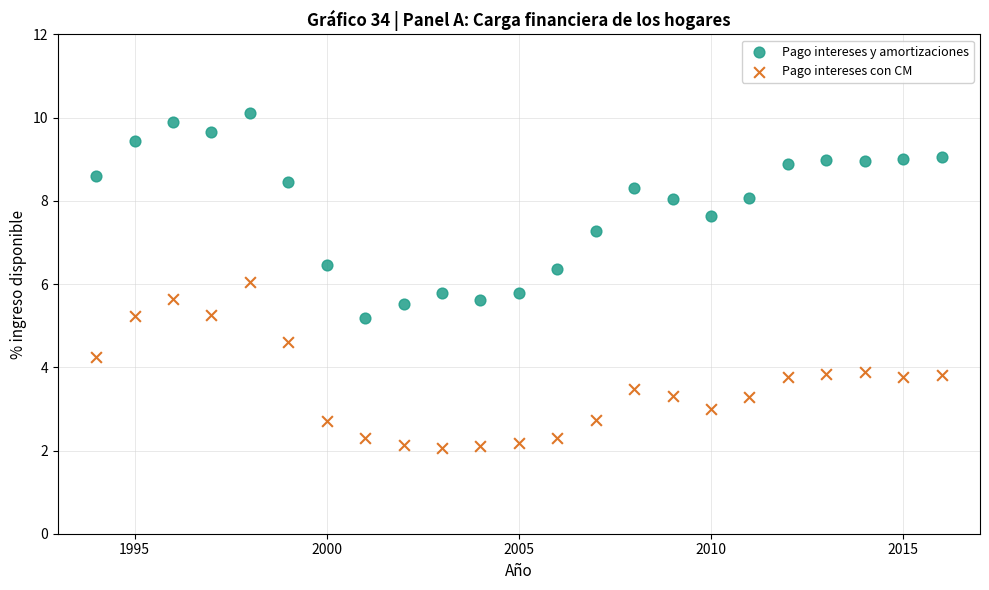

What are all the series names shown in the legend?

Pago intereses y amortizaciones, Pago intereses con CM